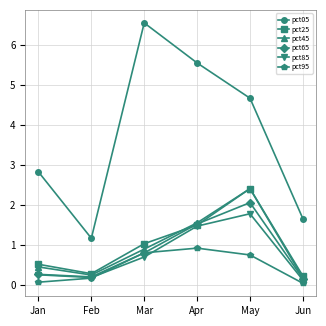

What is the approximate value of pct25 at Apr?

1.5